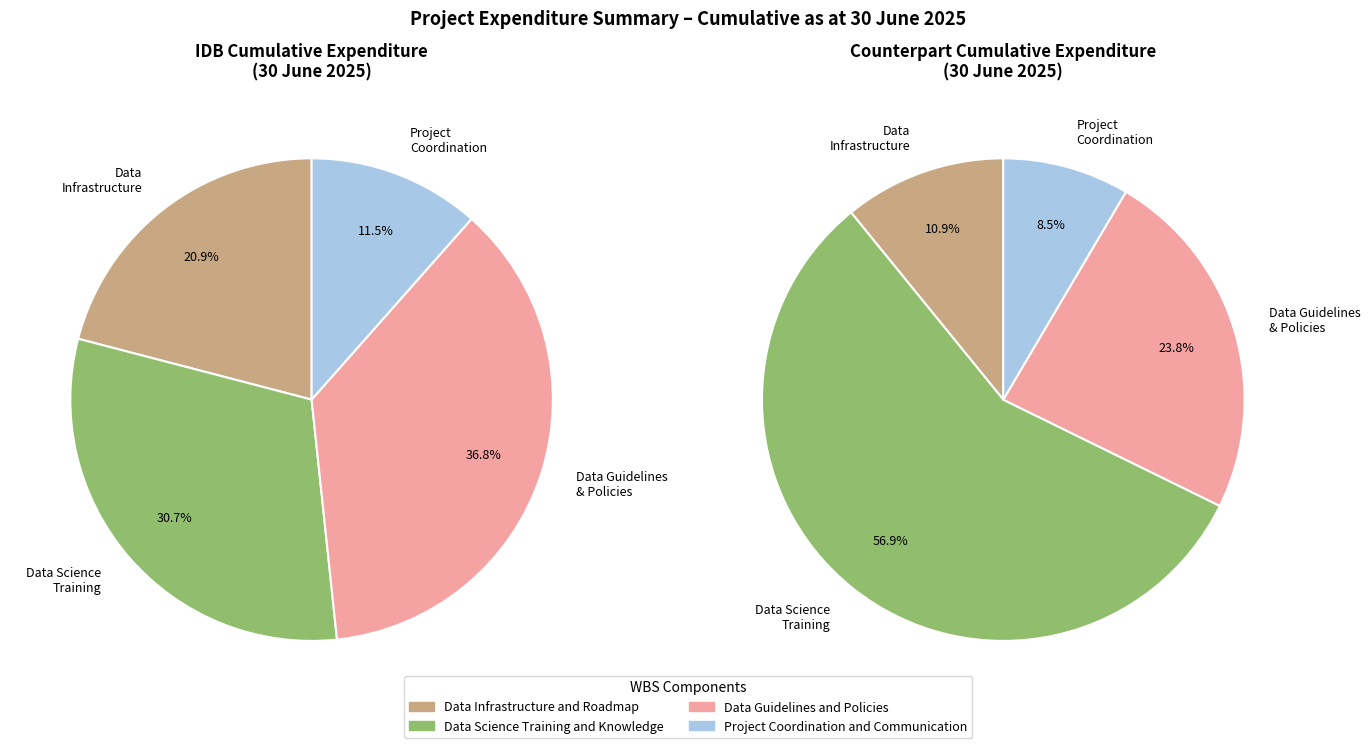

To the nearest percent, what is the average slice percentage?

25%